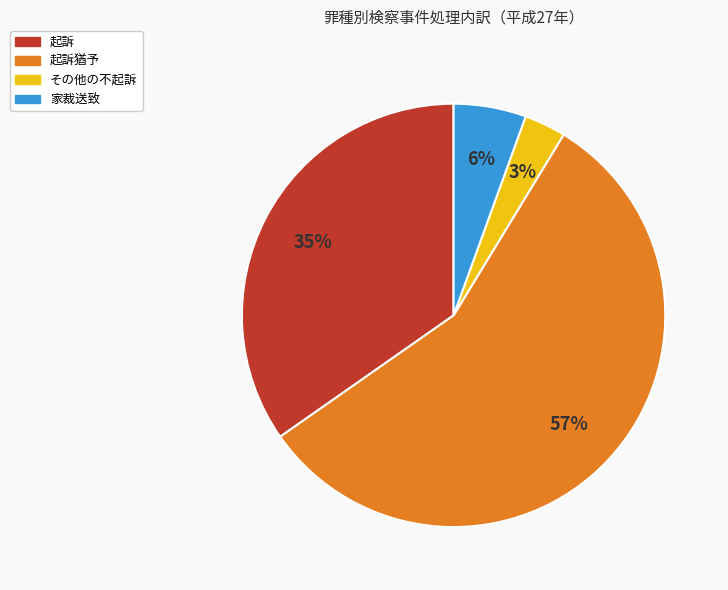

To the nearest percent, what is the difference between the largest and smallest slice percentages?

53%